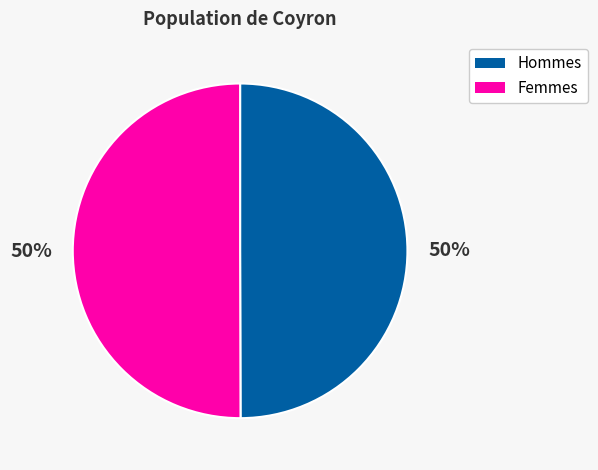

How many slices are in this pie chart?

2